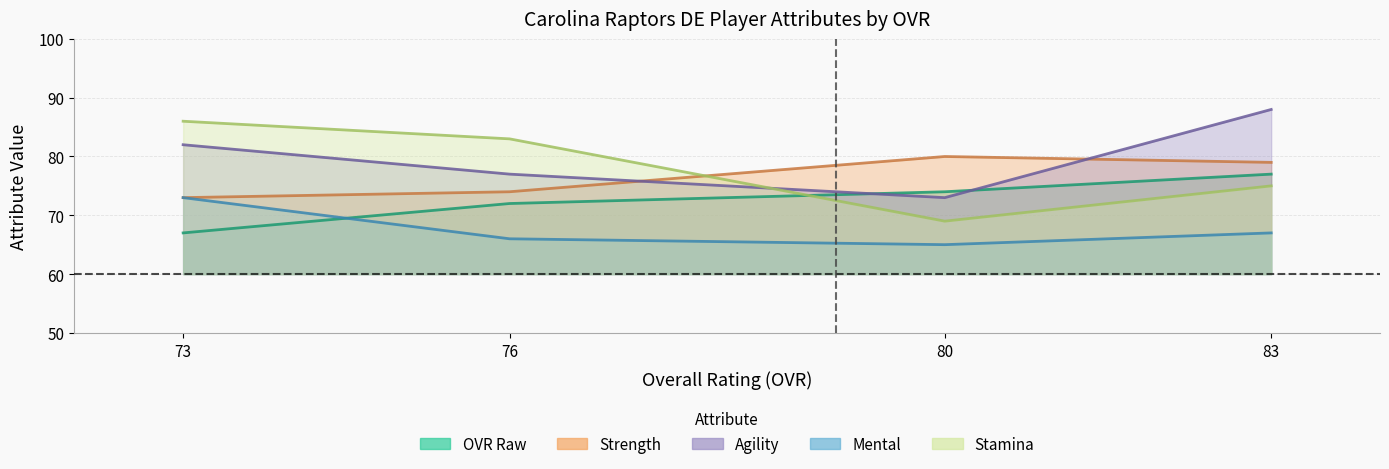

Reading left to right, list all the values displayed in this chart.

ovr_raw: 67	72	74	77
strength: 73	74	80	79
agility: 82	77	73	88
mental: 73	66	65	67
stamina: 86	83	69	75